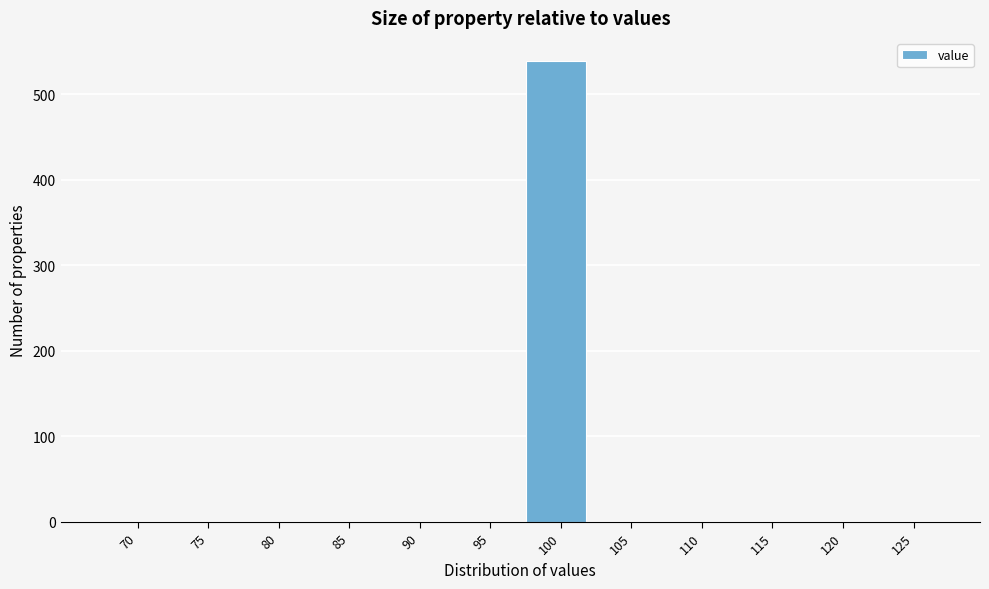

Reading left to right, list all the values displayed in this chart.

70=0	75=0	80=0	85=0	90=0	95=0	100=539	105=0	110=0	115=0	120=0	125=0